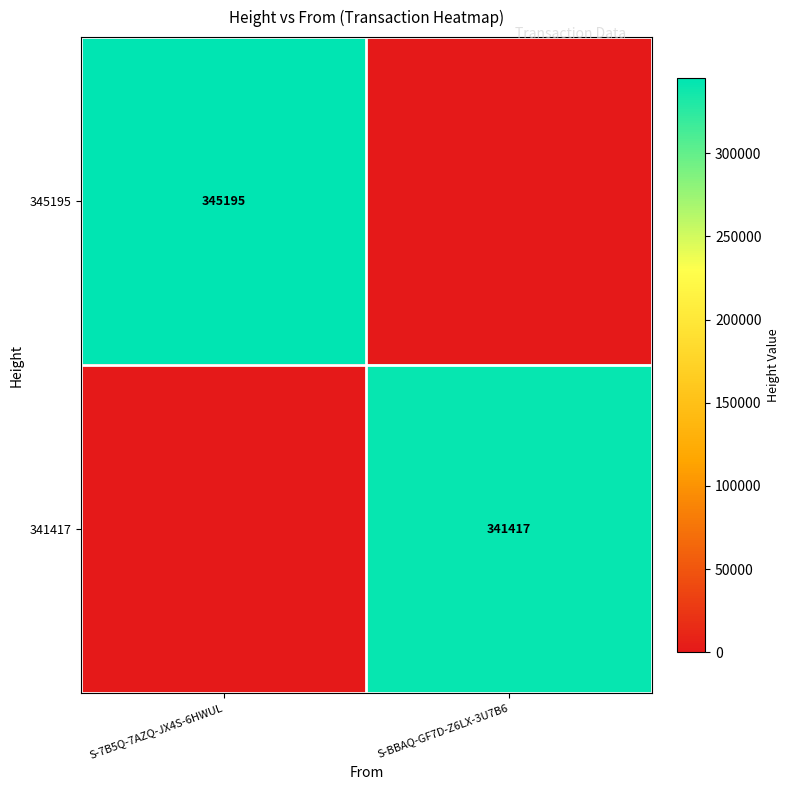

True or false: 345195 has a value of 345195 at S-7B5Q-7AZQ-JX4S-6HWUL.

True